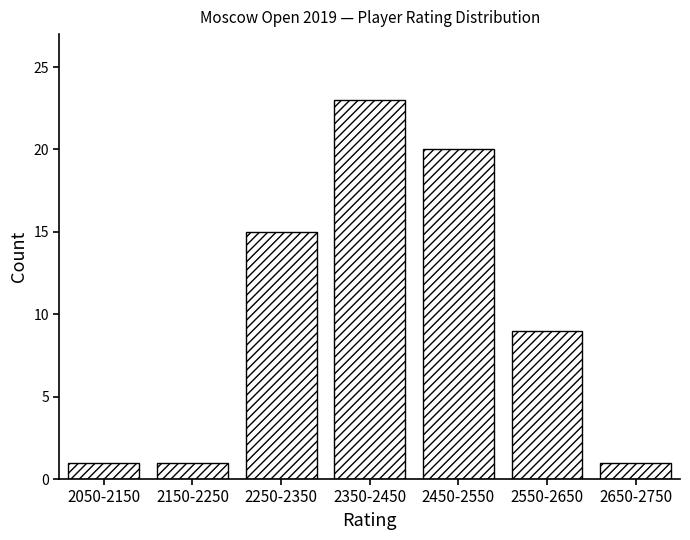

Reading left to right, list all the values displayed in this chart.

2050-2150=1	2150-2250=1	2250-2350=15	2350-2450=23	2450-2550=20	2550-2650=9	2650-2750=1